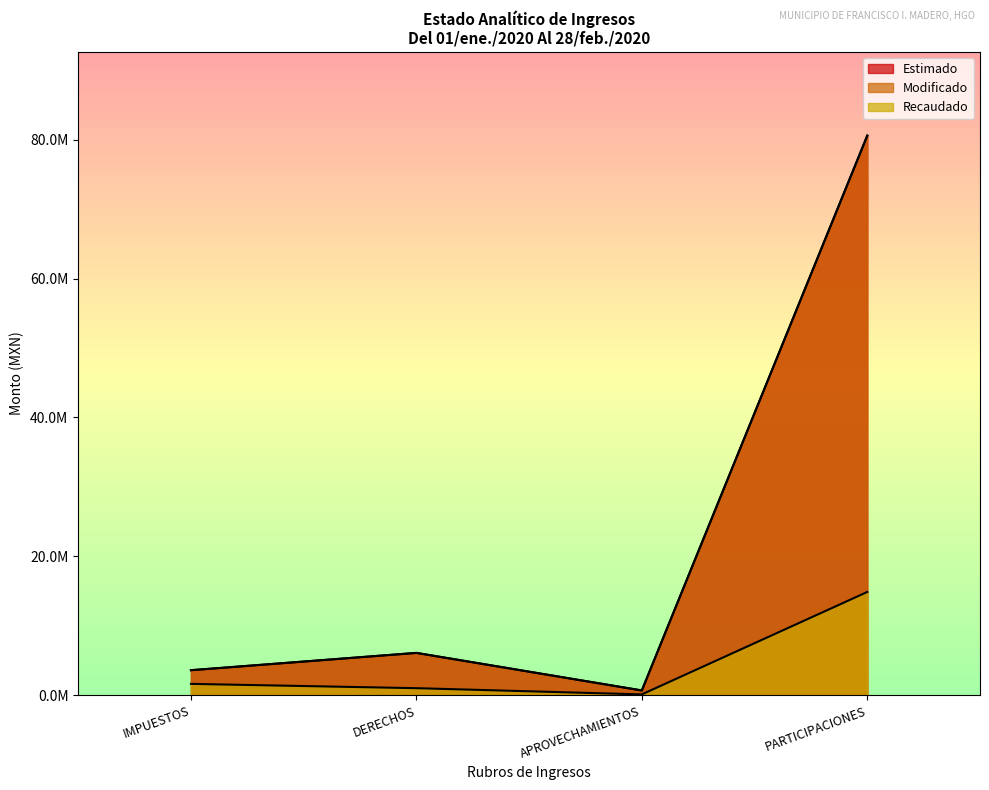

Count the number of data series in this chart.

3